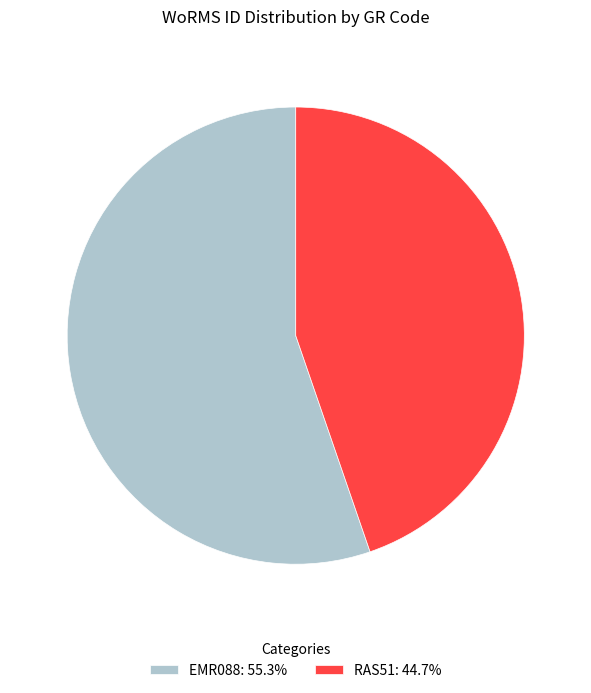

How many slices are in this pie chart?

2